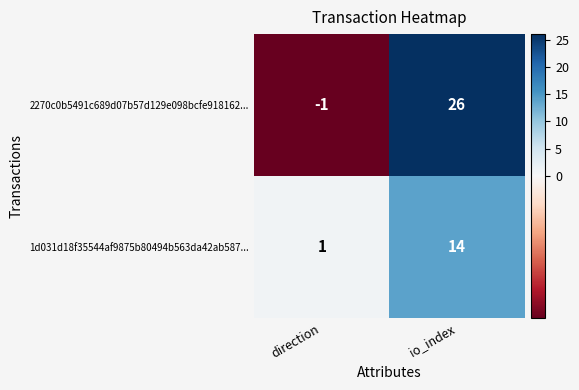

The value of 1d031d18f35544af9875b80494b563da42ab587... at io_index is 14. True or false?

True